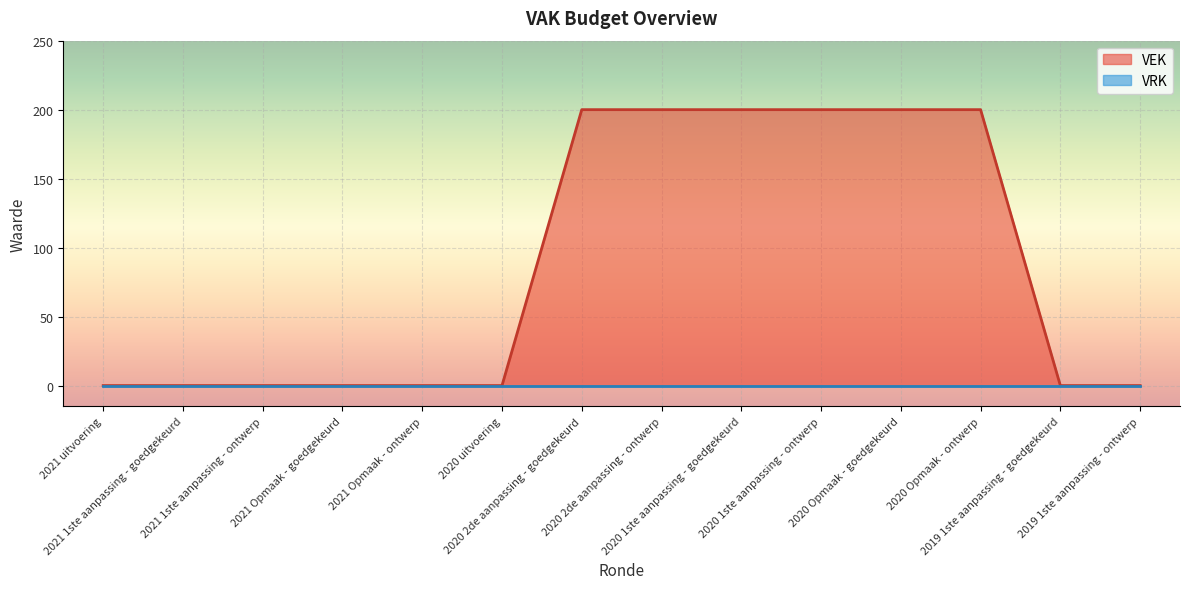

Which series has the largest total across all categories?

VEK